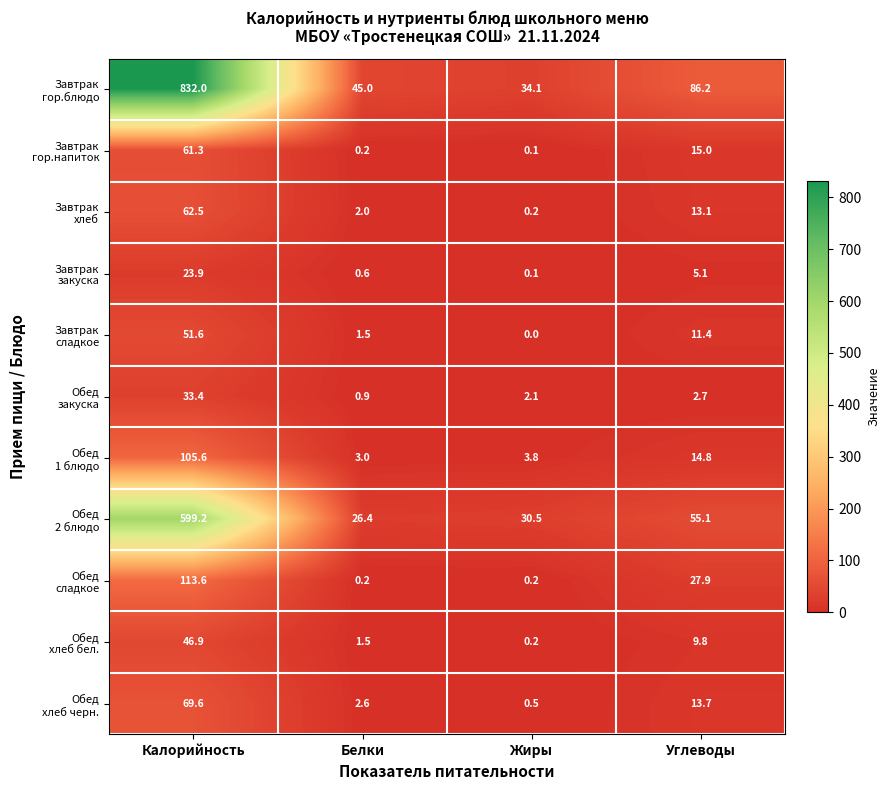

What is the difference between the highest and lowest values at Калорийность?

808.1